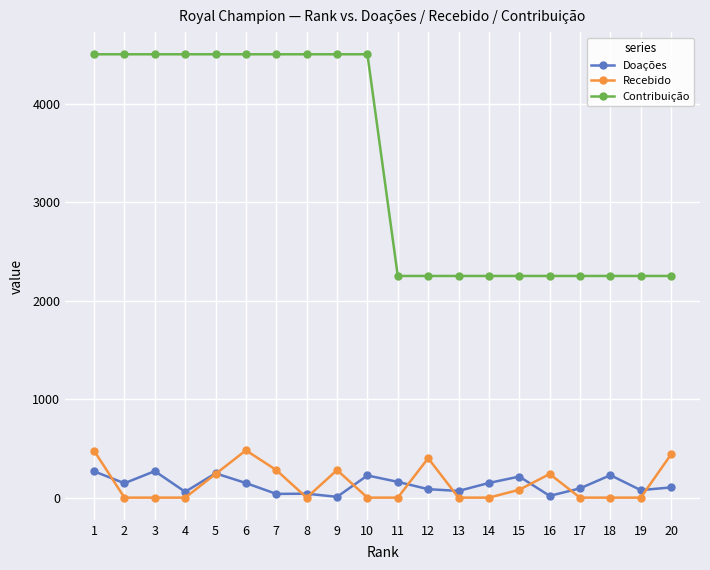

Which series has the largest range (max minus min)?

Contribuição